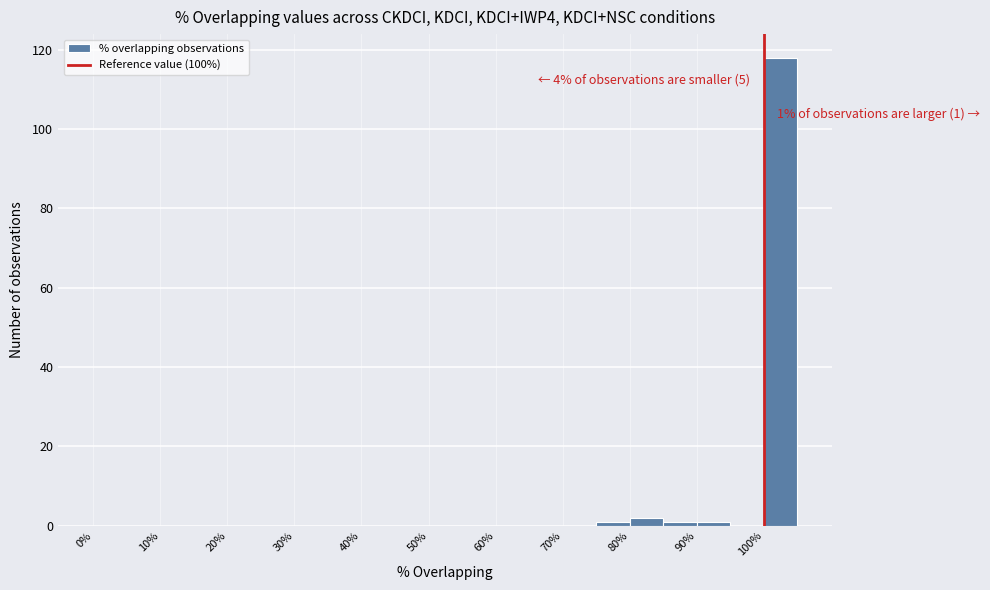

Over which range of the x-axis is the bar tallest?

100 to 105